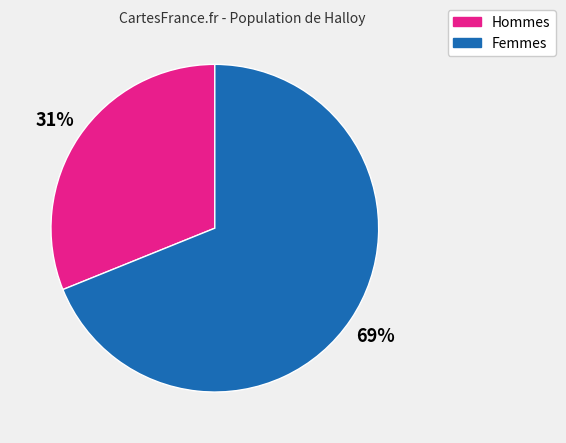

Do Hommes and Femmes together represent more than half of the pie?

Yes